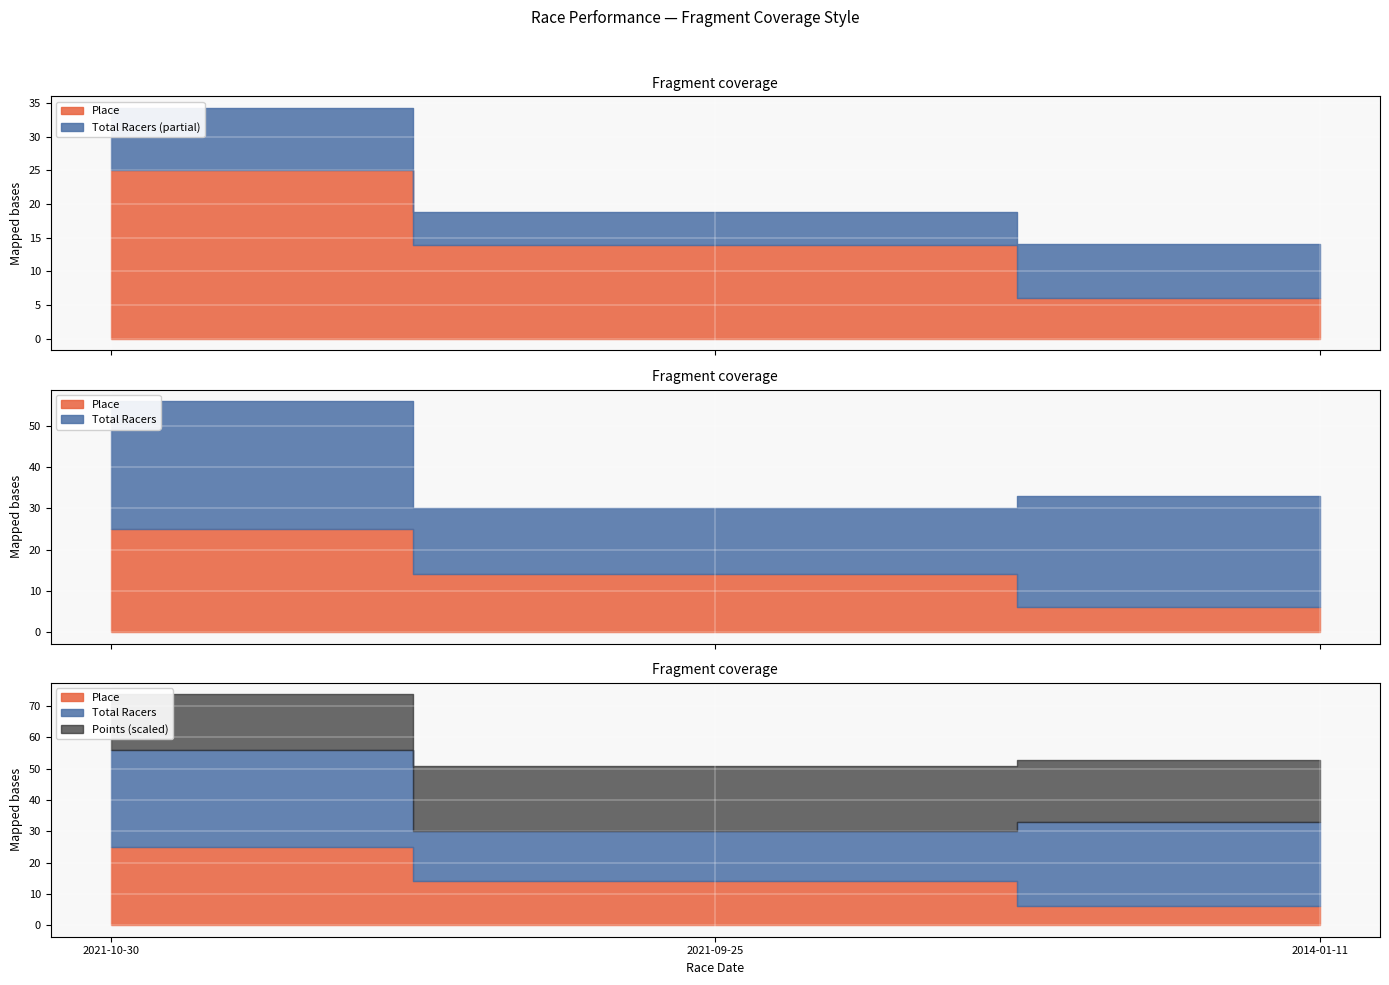

What is the label of the 2nd point from the right?

2021-09-25